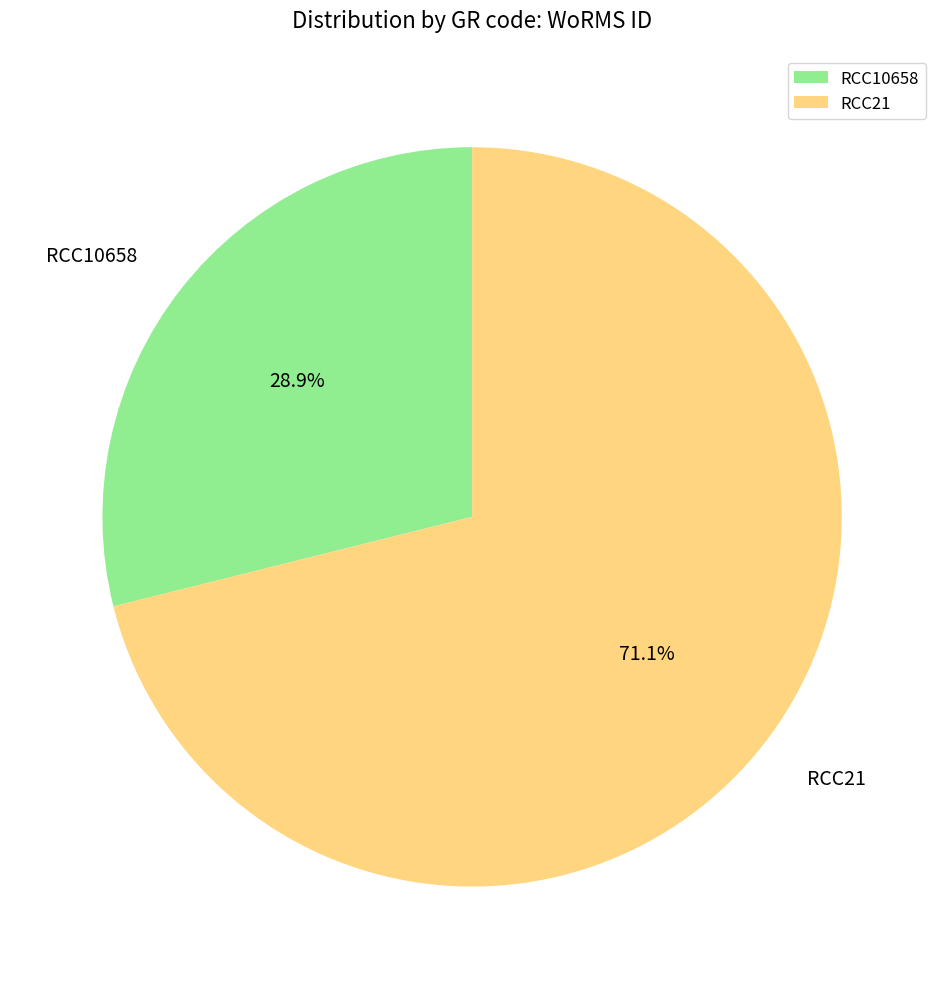

What is the ratio of the value at RCC21 to the value at RCC10658?

2.5